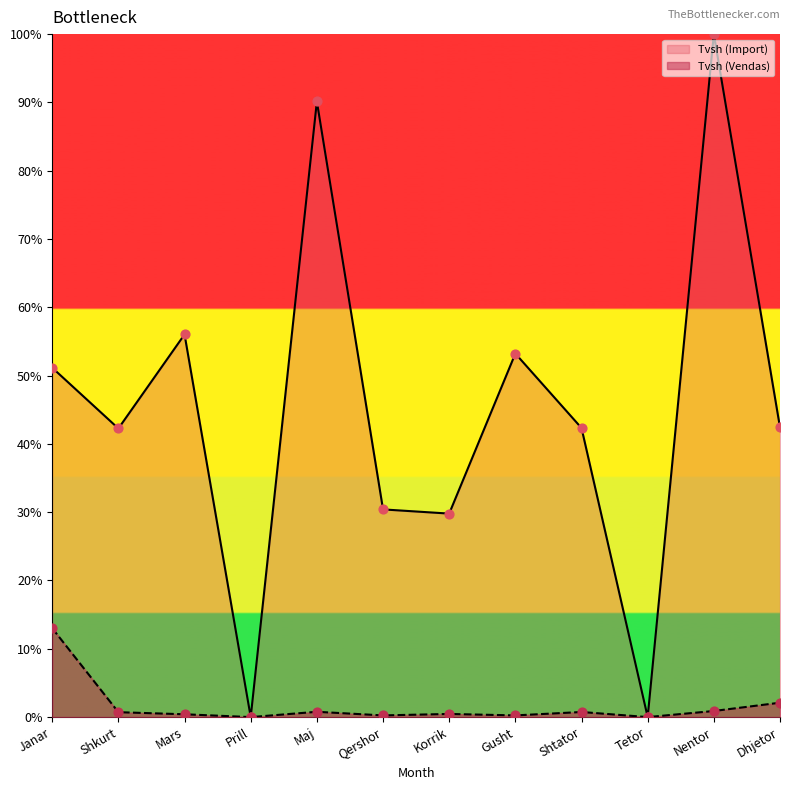

Is the value of Tvsh (Vendas) at Prill greater than the value of Tvsh (Import) at Qershor?

No